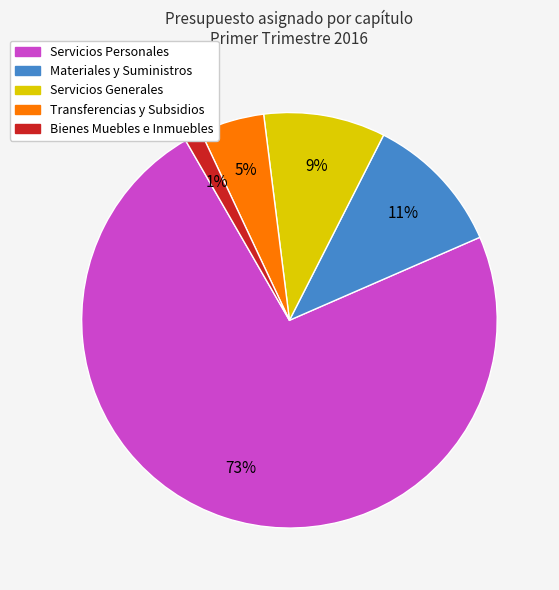

Is the sum of Transferencias y Subsidios and Servicios Personales greater than half?

Yes